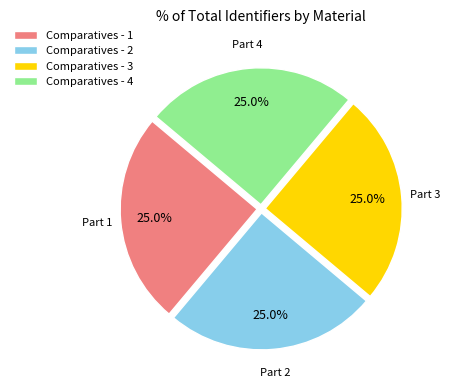

What portion of the pie excludes Comparatives - 4?

75.0%